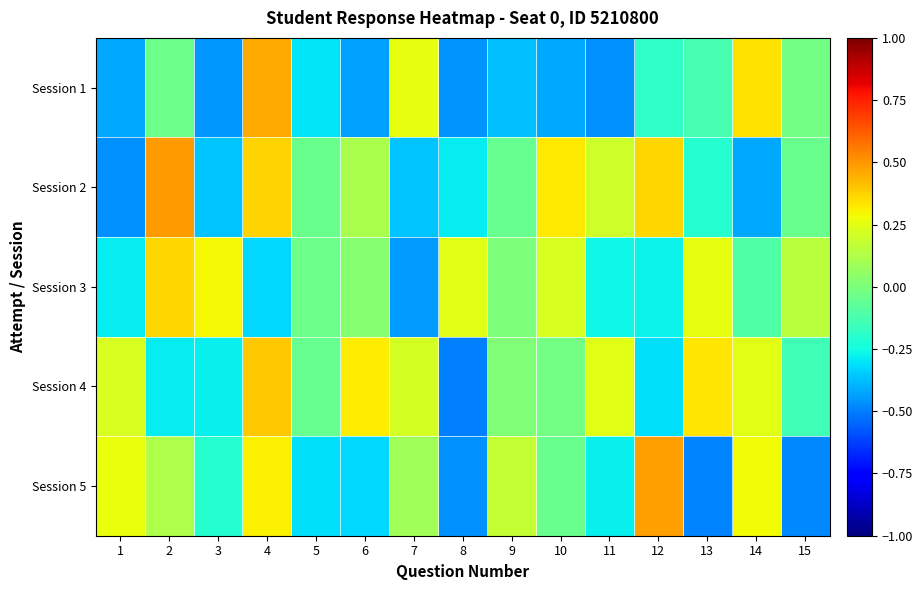

How many distinct data groups are displayed?

5